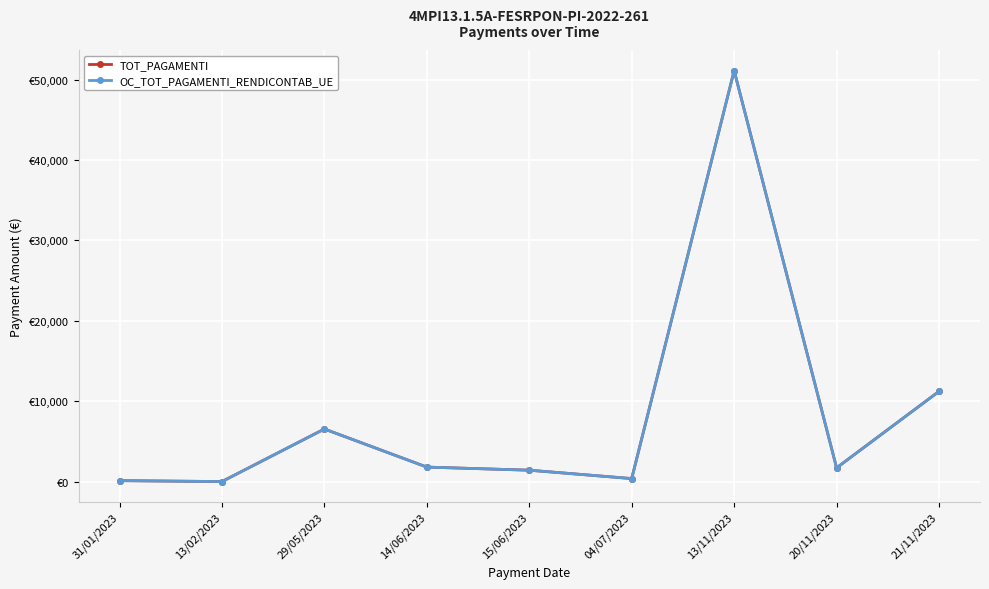

What is the sum of the TOT_PAGAMENTI values at 20/11/2023 and 29/05/2023?

8301.6